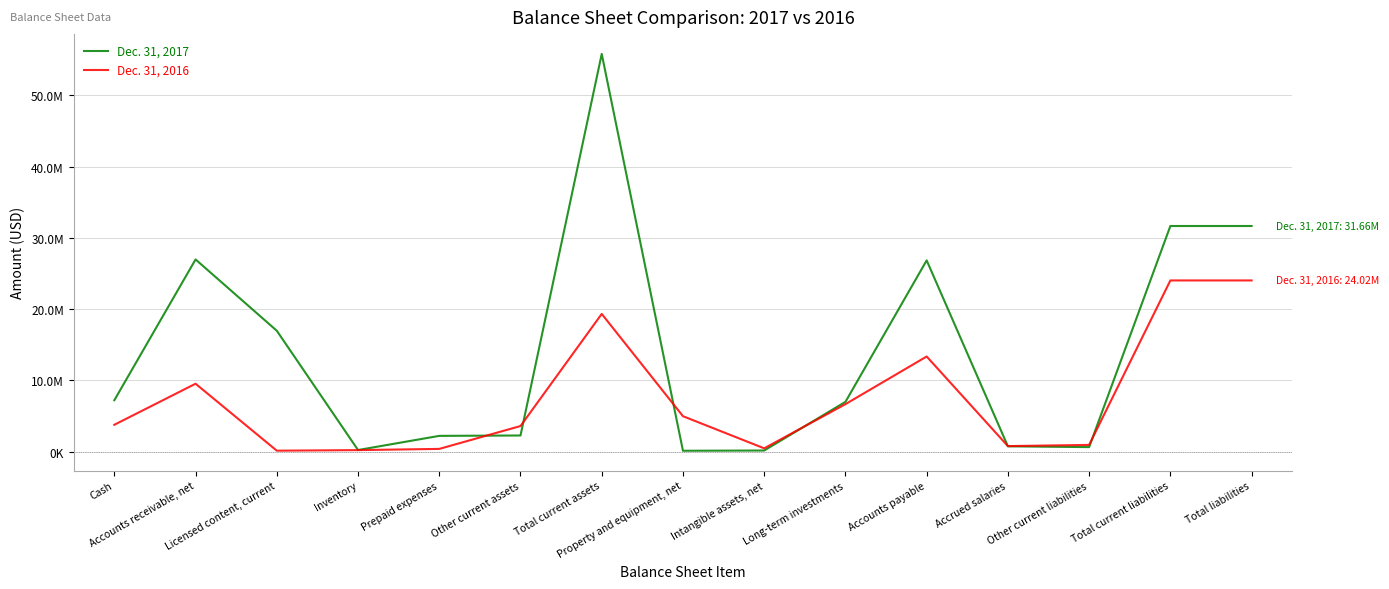

What is the label of the 15th point from the right?

Cash